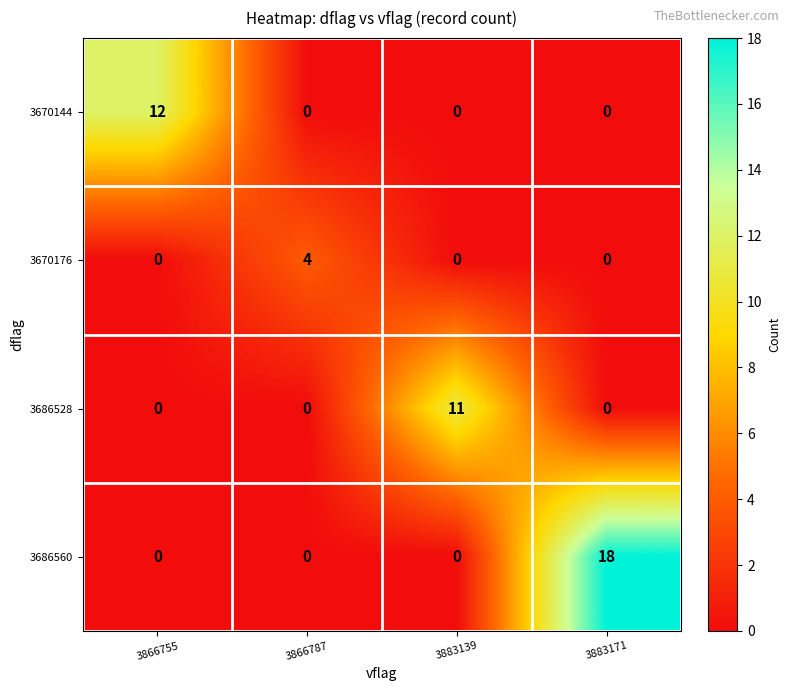

How many data points does each series have?

4